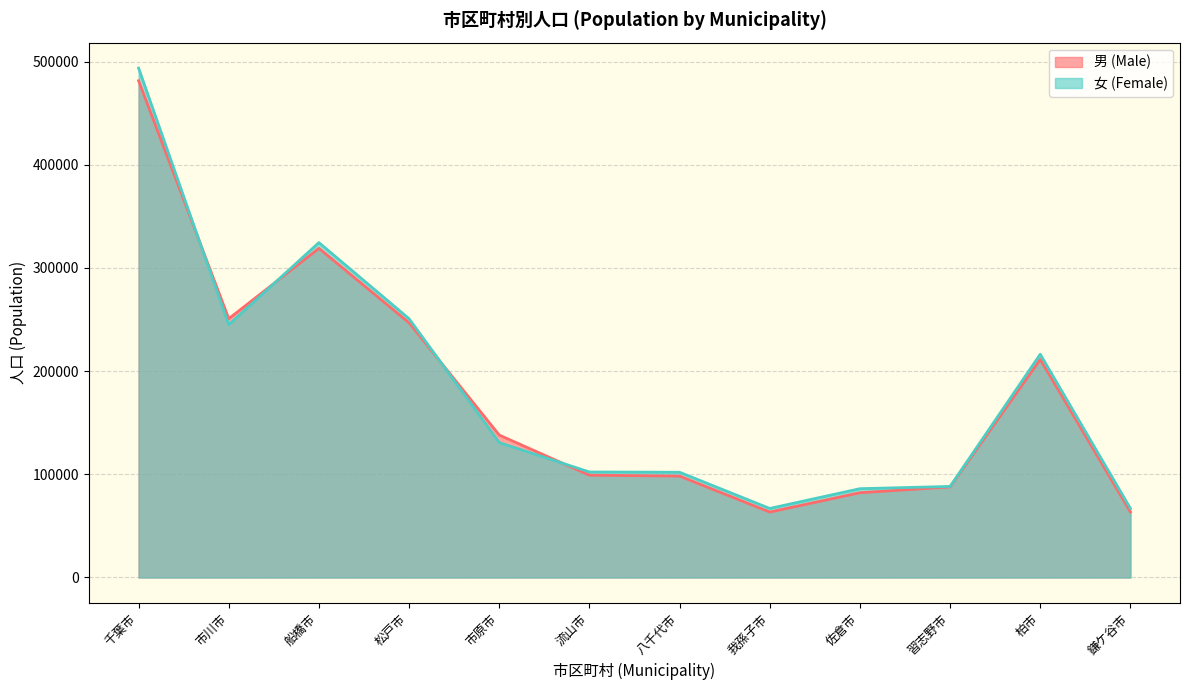

What is the label of the 9th point from the left?

佐倉市